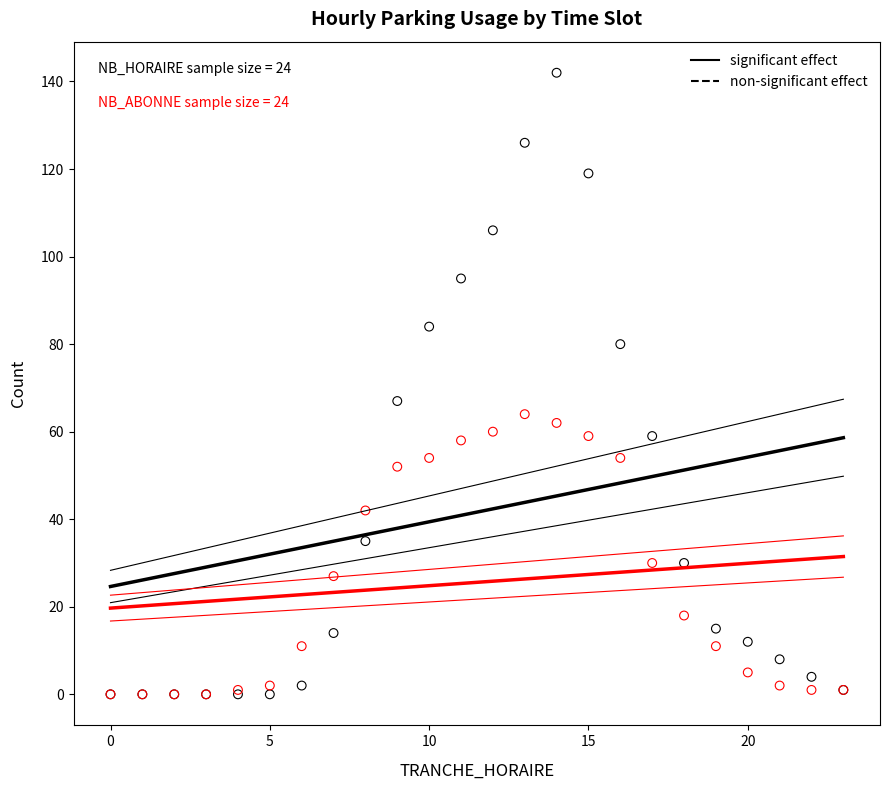

Across all series, what Y value is closest to 71?

67